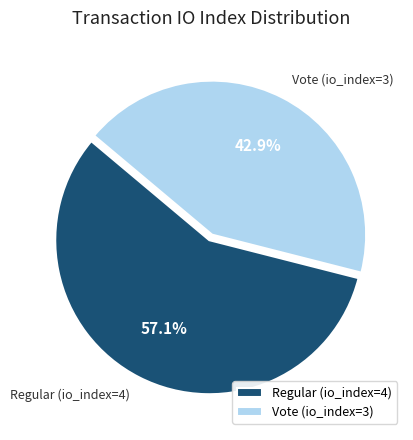

Count the number of slices in the pie.

2